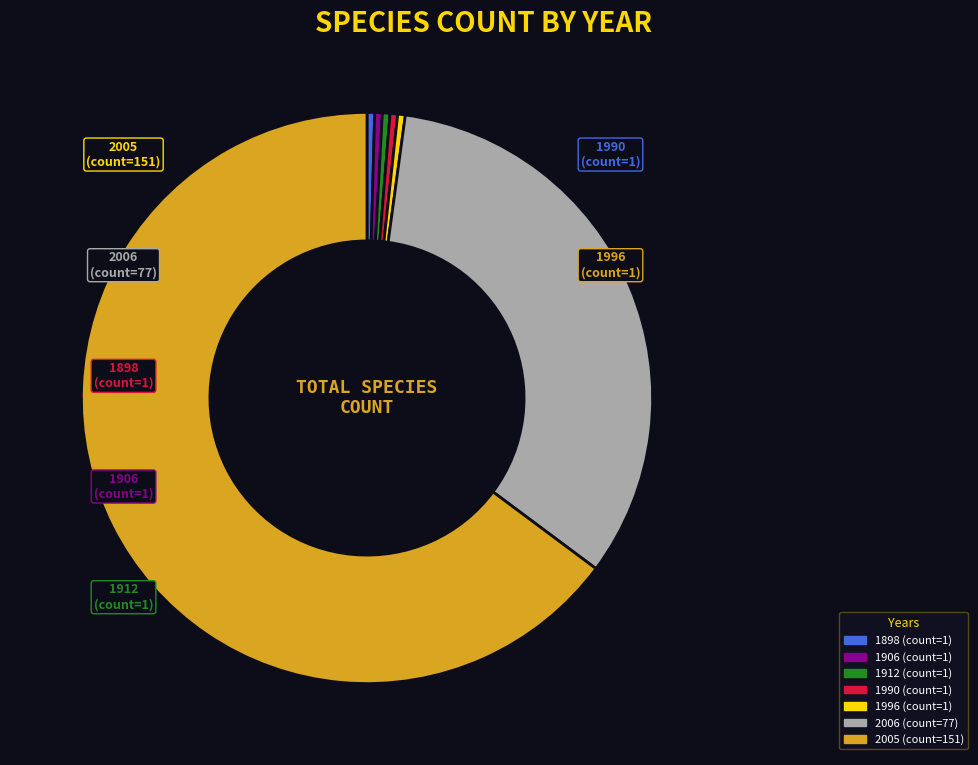

What percentage do 1898 and 1906 together represent?

0.9%